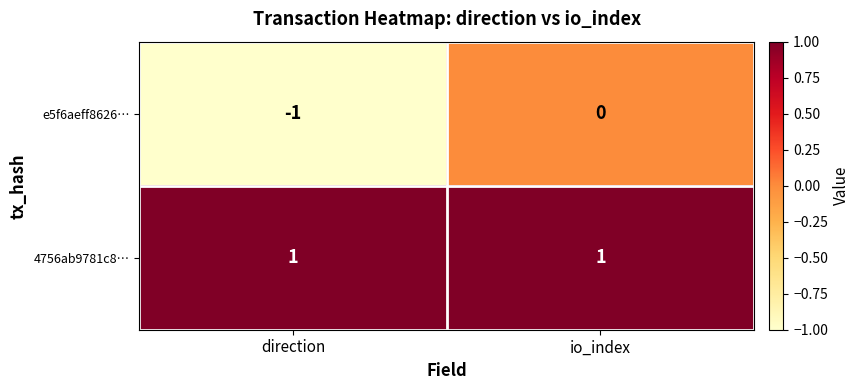

At direction, list the series in order from smallest to largest.

e5f6aeff8626…, 4756ab9781c8…